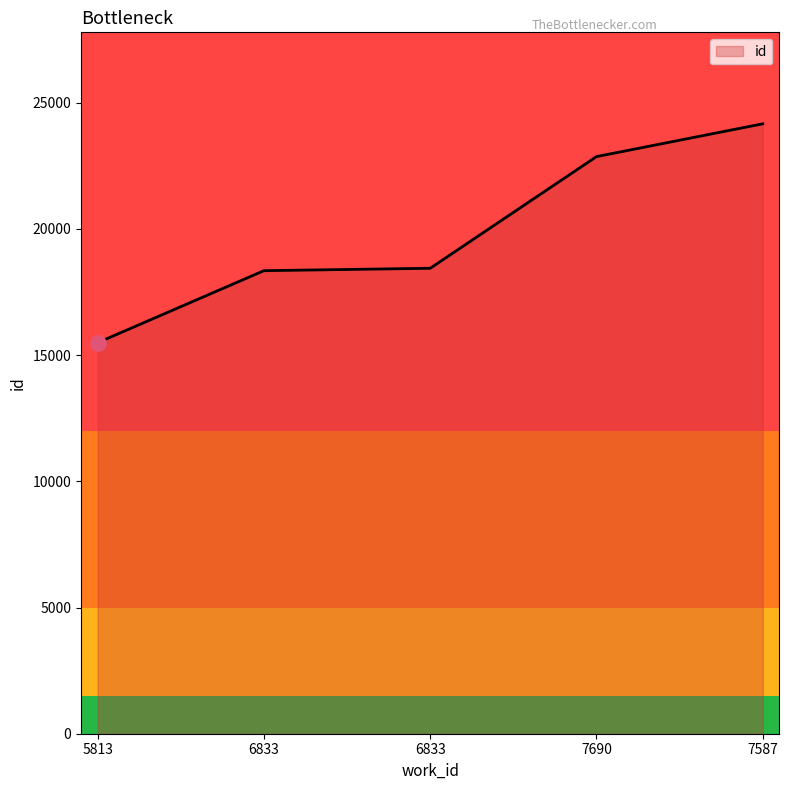

How many distinct data groups are displayed?

1